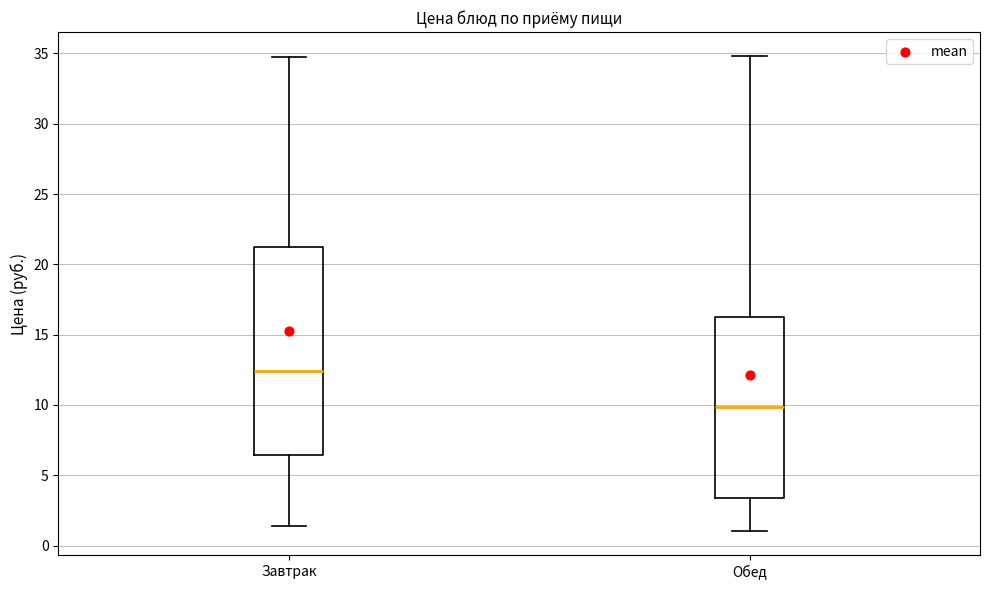

Where does the upper whisker of the box for Обед end on the y-axis? The values are not printed on the chart, so give them approximately, as read against the axis.

35.0